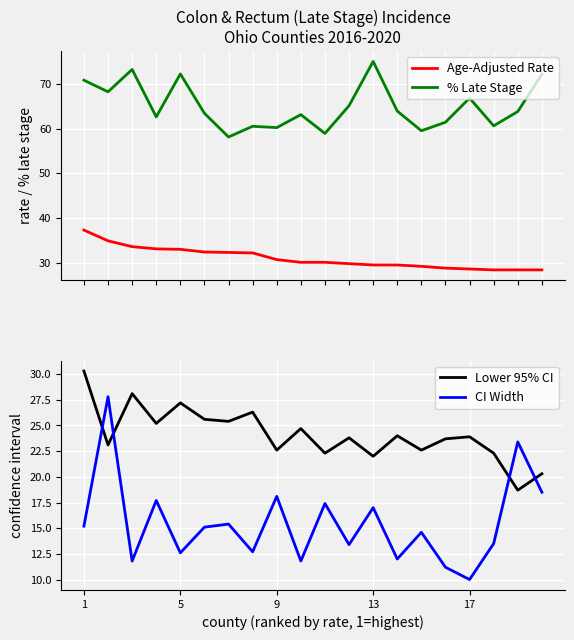

What is the label of the 20th point from the right?

1